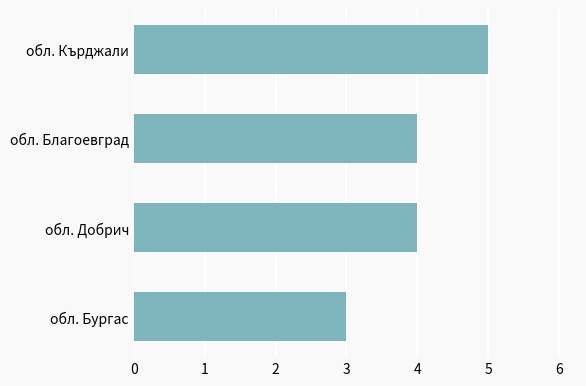

What is the approximate value at обл. Добрич?

4